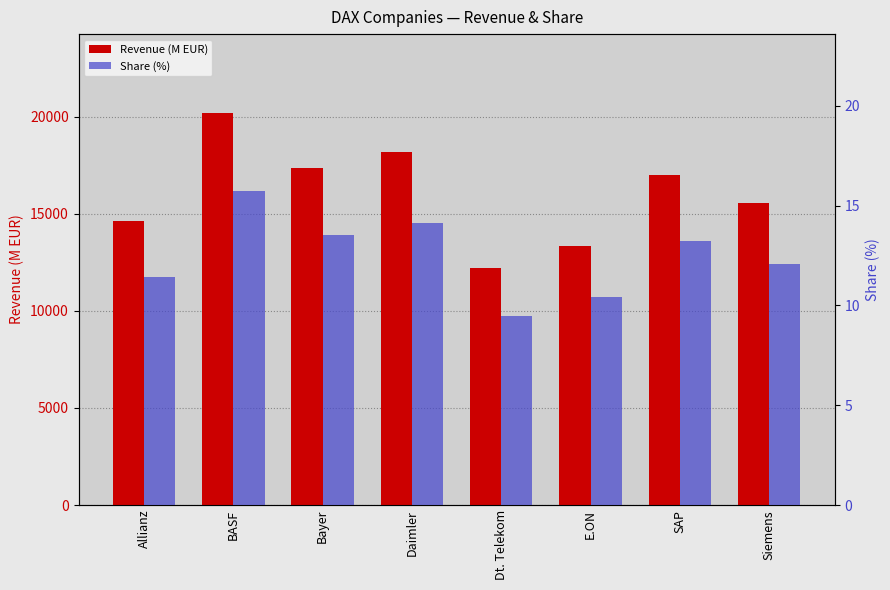

How many groups of bars are there?

8